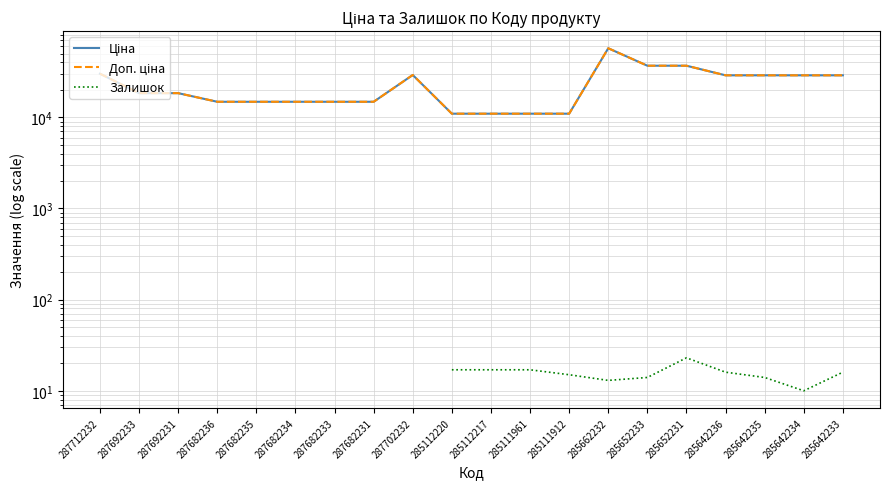

How many lines are shown in the chart?

3